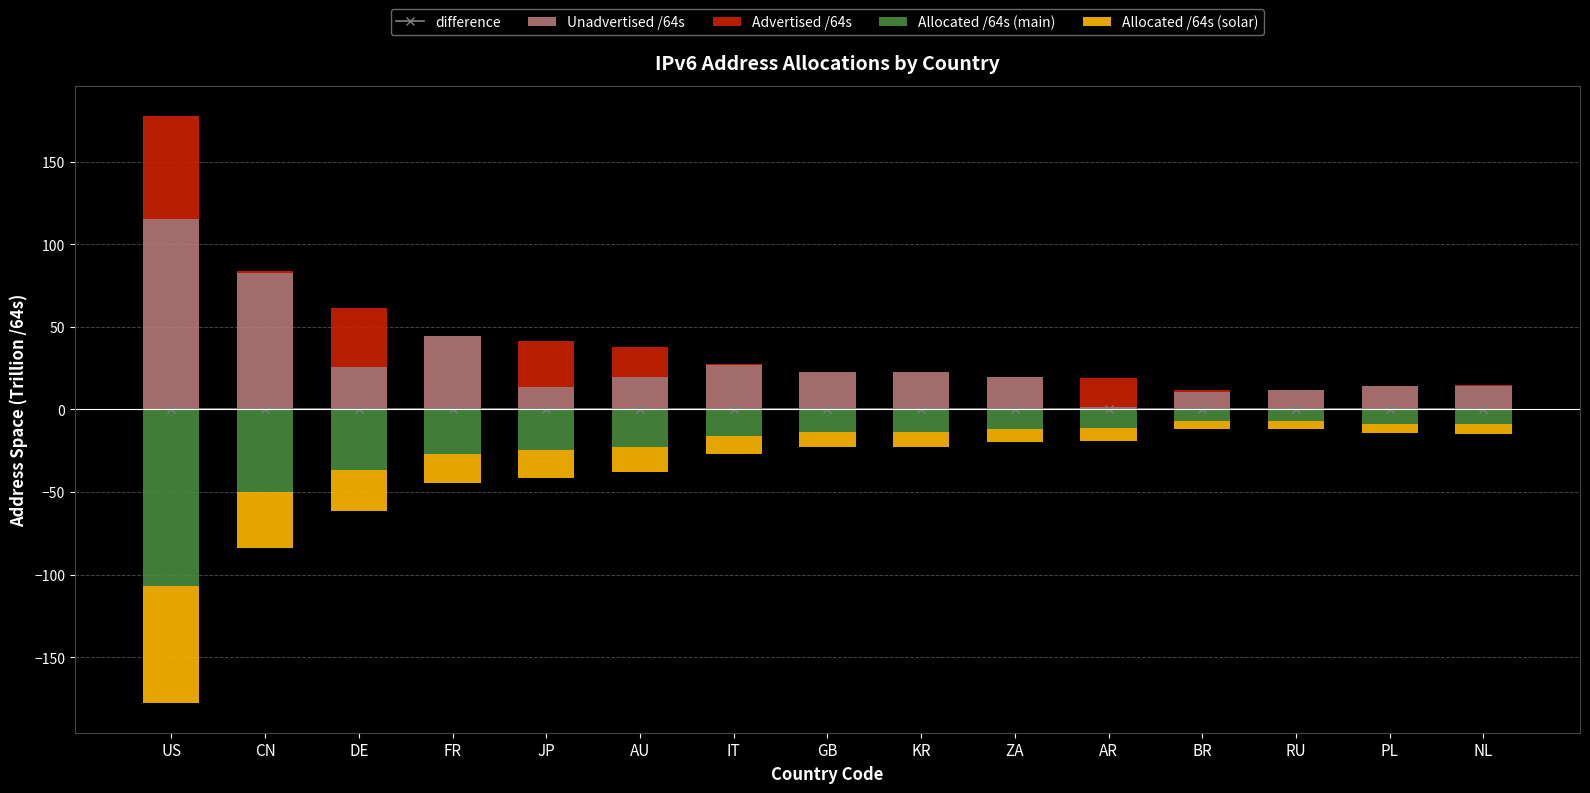

Is it true that Allocated /64s (solar) equals -2.9 at PL?

False